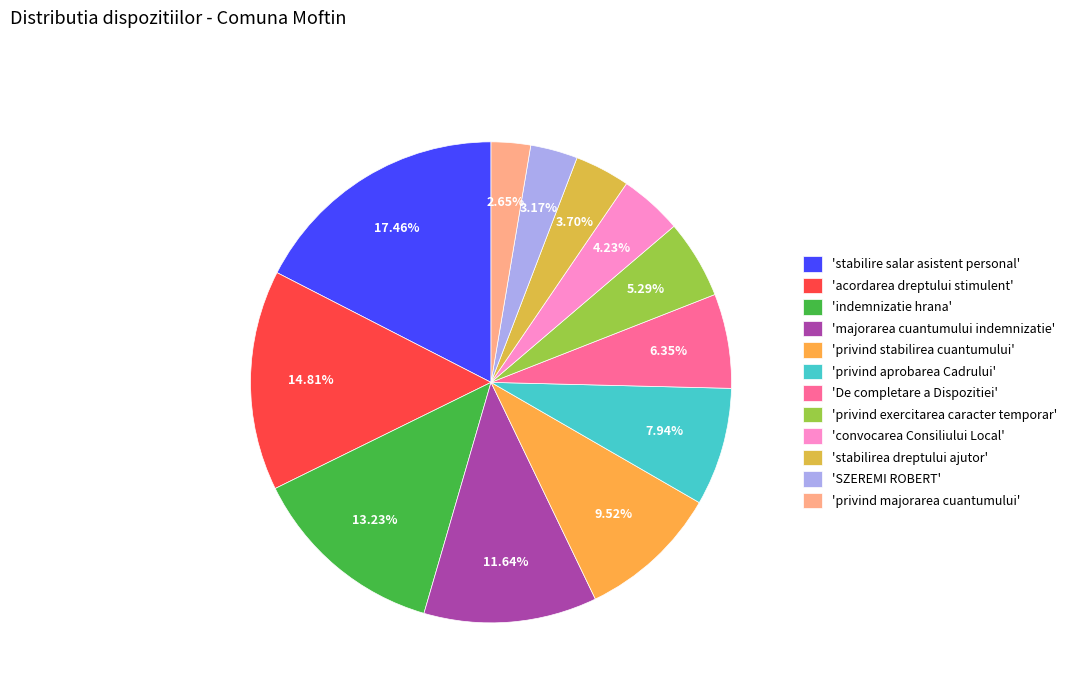

Which category has the smallest portion of the pie?

'privind majorarea cuantumului'